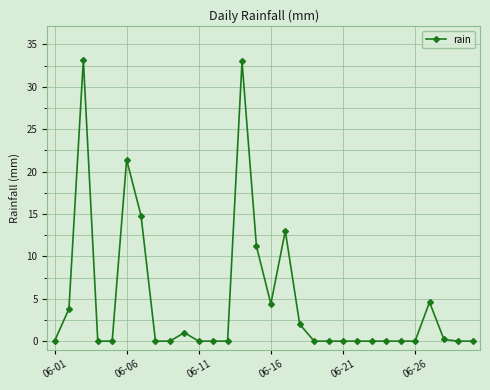

How many lines are shown in the chart?

1